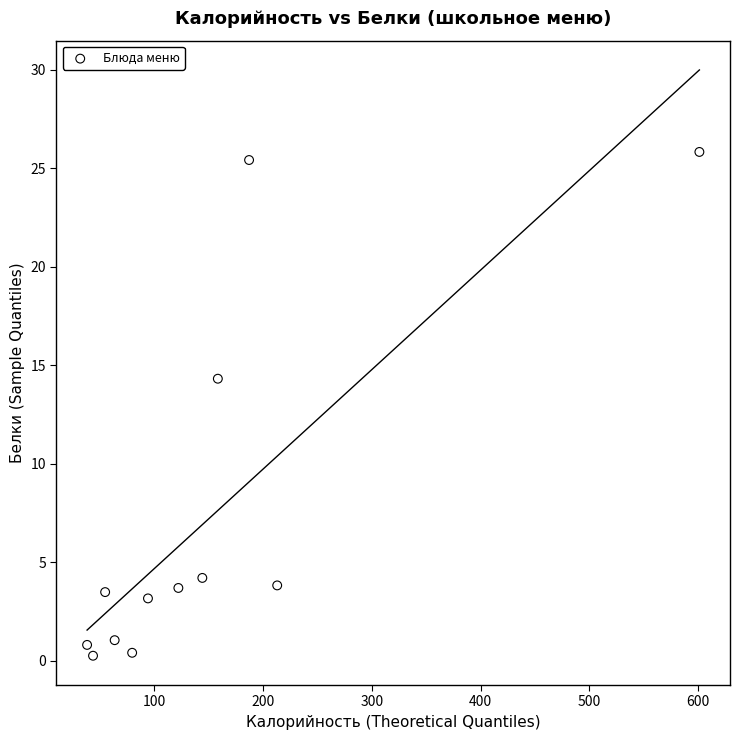

What Y value in the scatter plot is closest to 13?

14.3